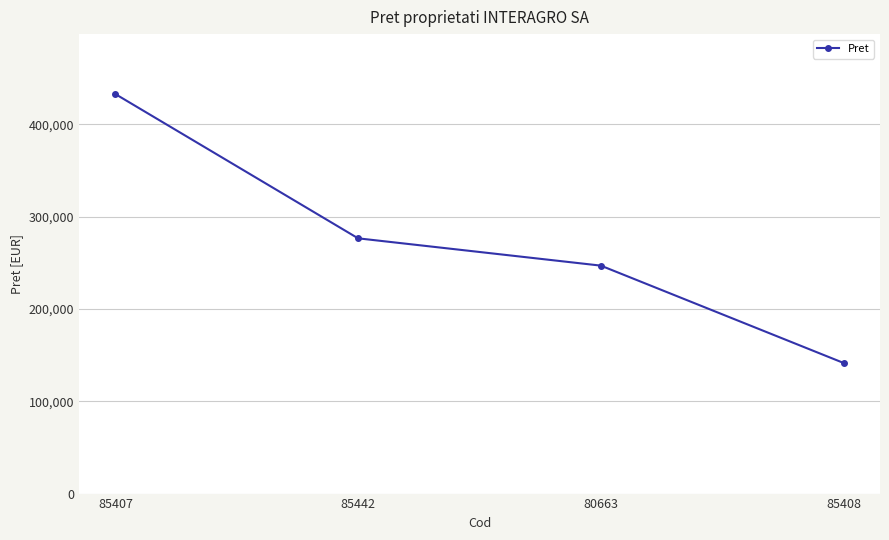

List the labels in order of value, largest first.

85407, 85442, 80663, 85408